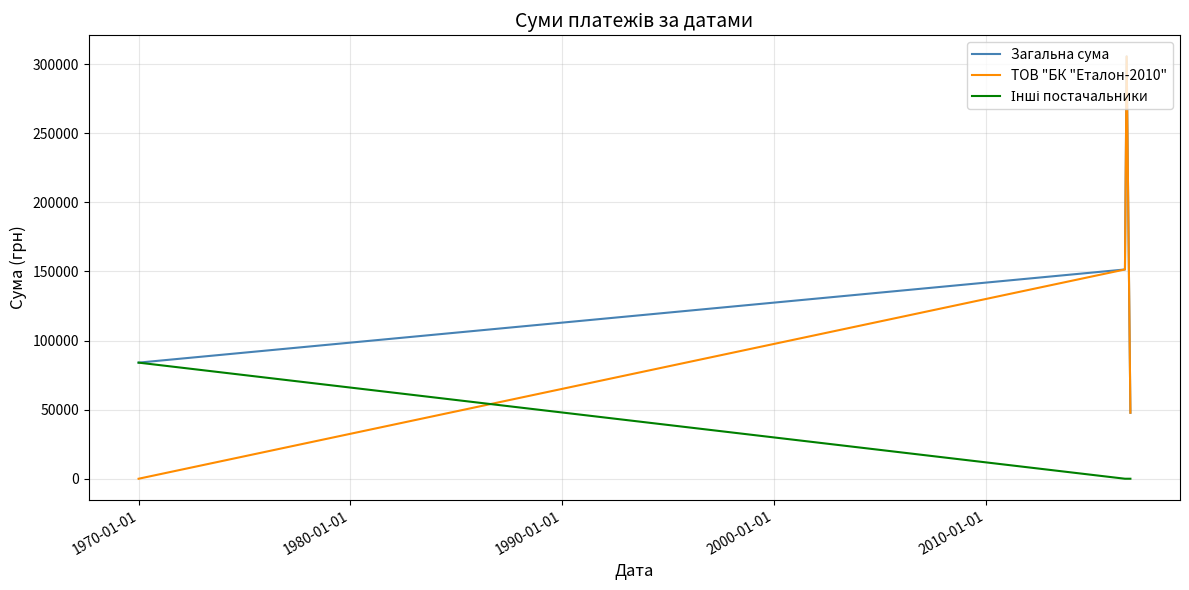

Which series has the widest spread of values?

ТОВ "БК "Еталон-2010"